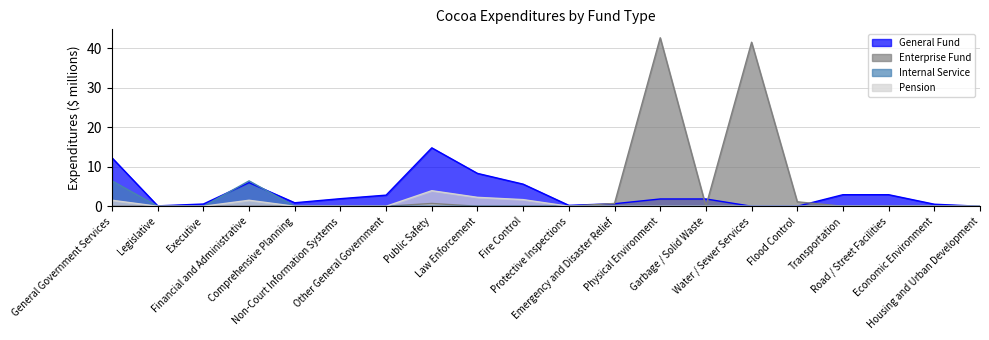

True or false: Pension and General Fund intersect in this chart.

False